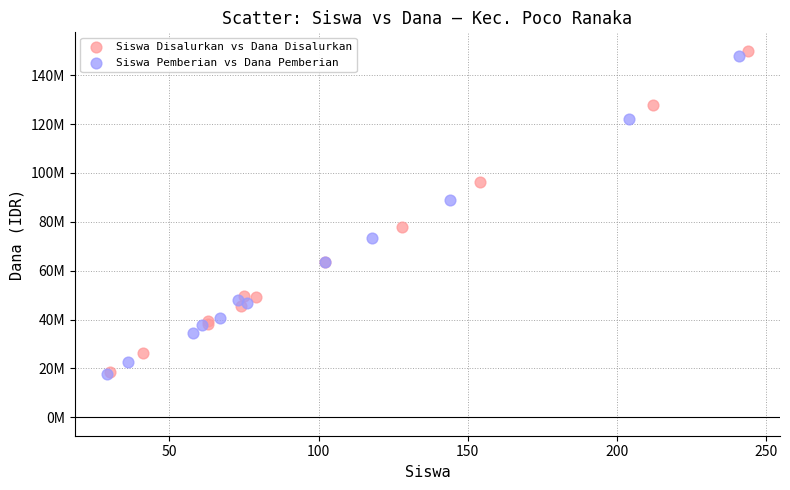

What are all the series names shown in the legend?

Siswa Disalurkan vs Dana Disalurkan, Siswa Pemberian vs Dana Pemberian